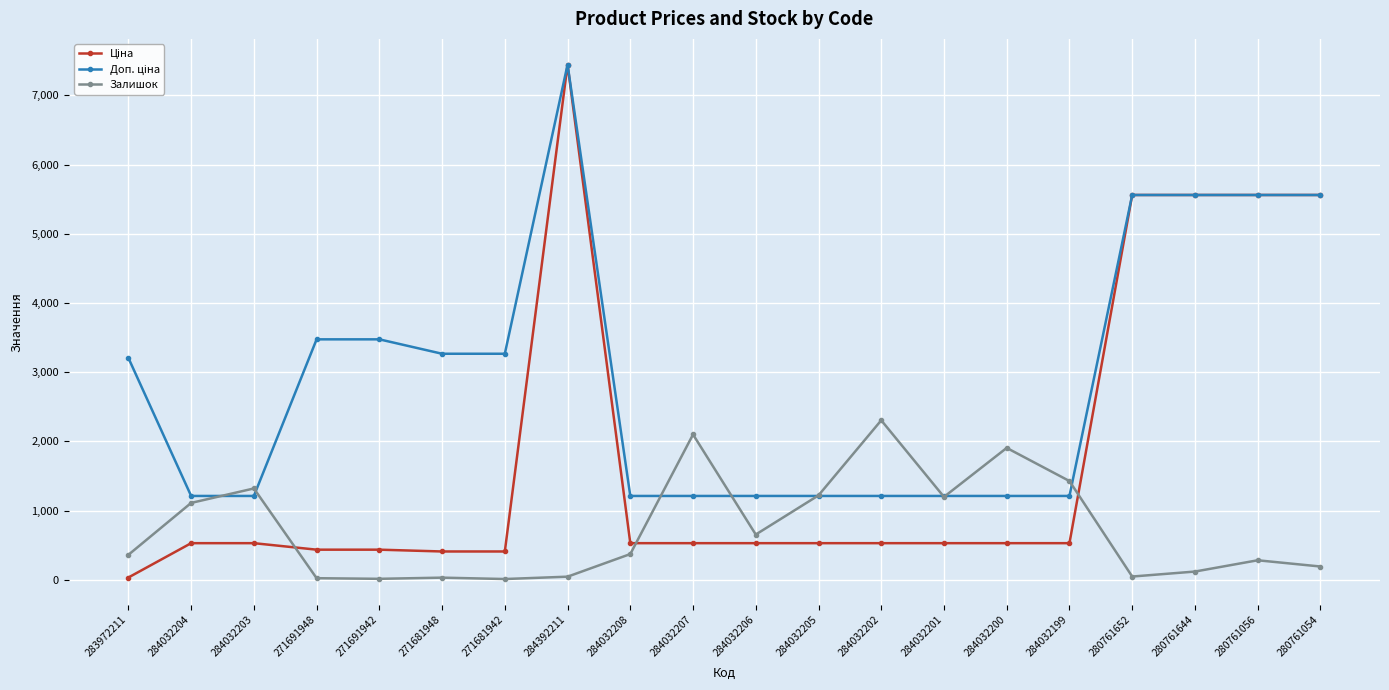

How many data points does each series have?

20